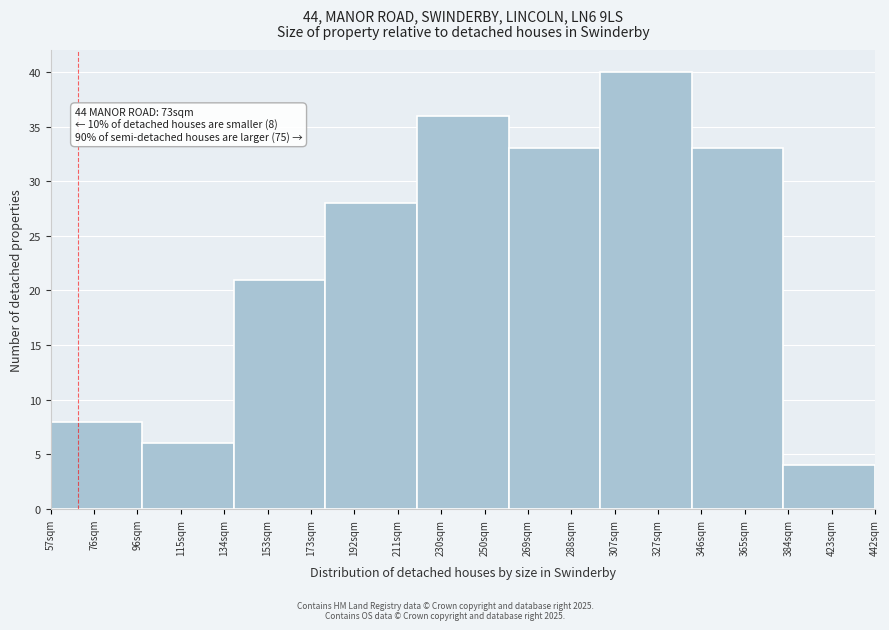

Reading left to right, transcribe all the data shown in this chart.

8	6	21	28	36	33	40	33	4